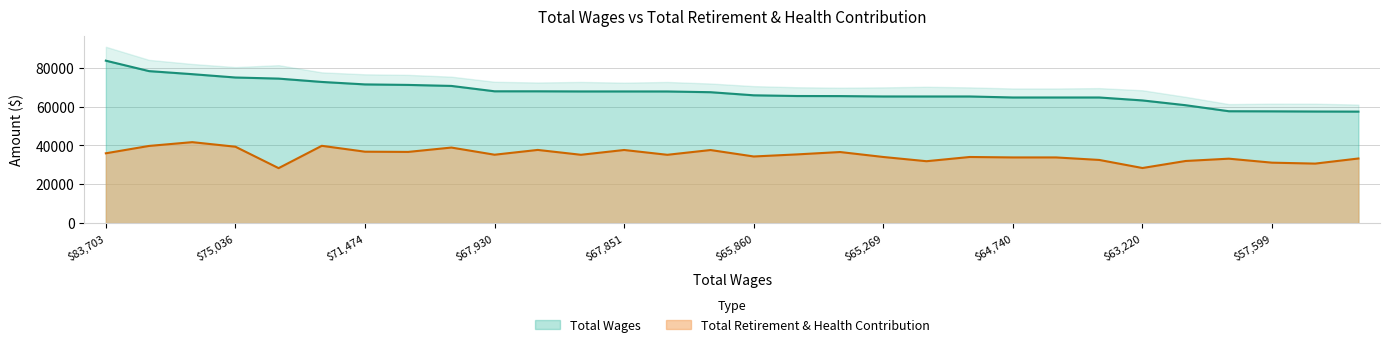

Which category has the lowest value in the Total Retirement & Health Contribution series?

74463